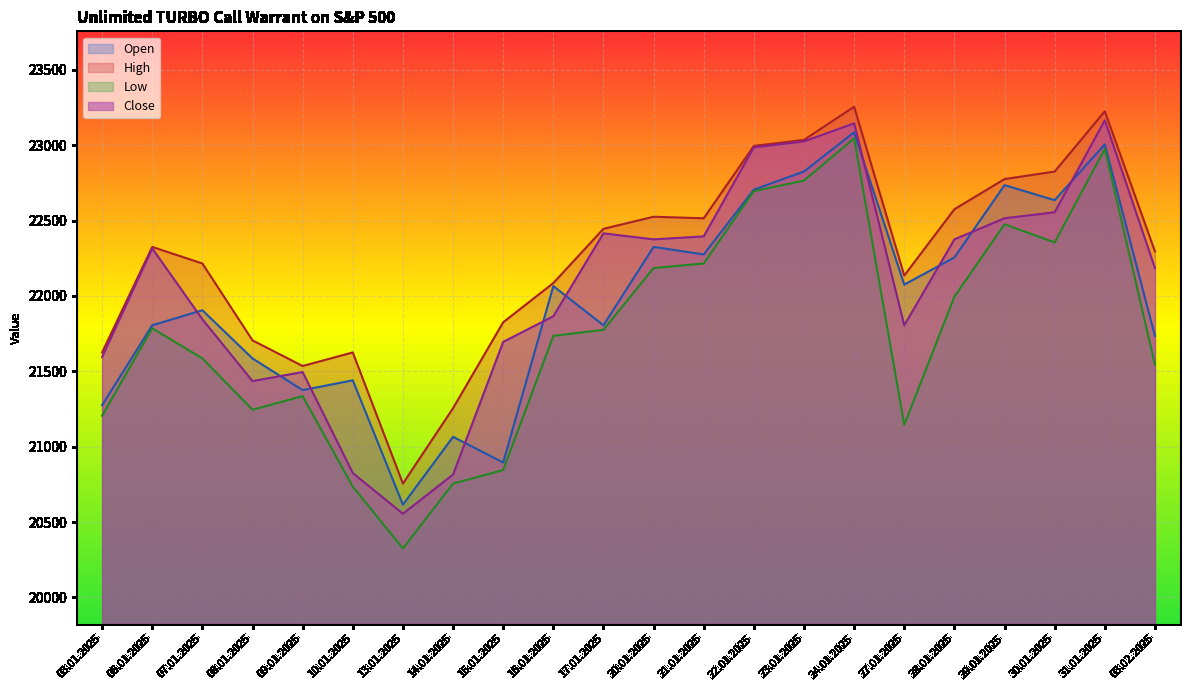

What is the spread (max minus min) of values at 17.01.2025?

670